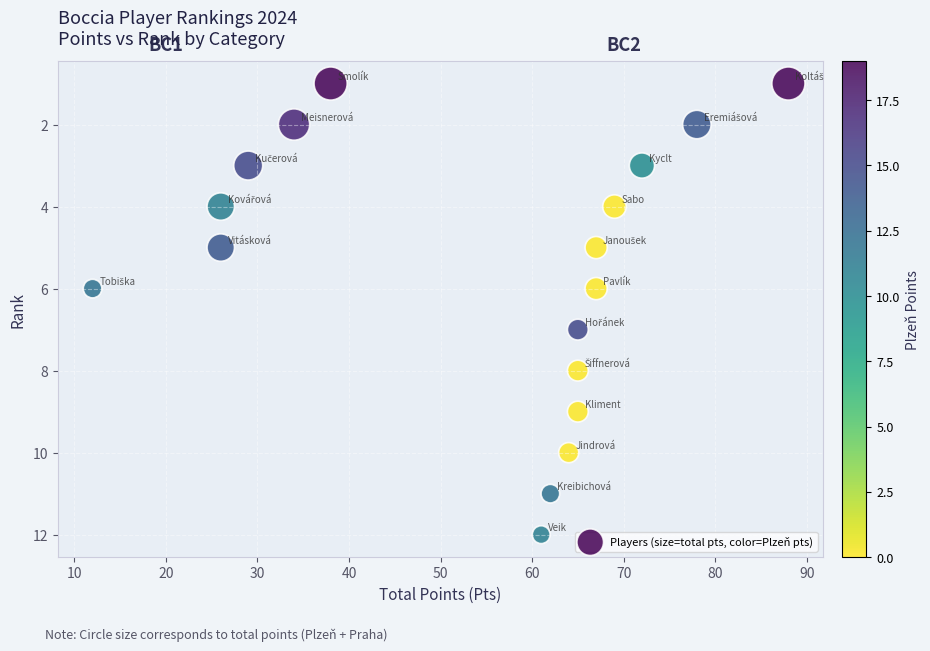

What is the range of X values (max minus min)?

76